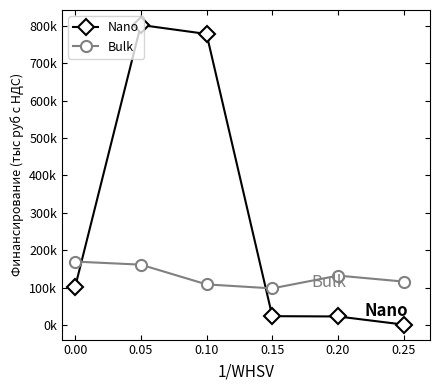

What are all the series names shown in the legend?

Nano, Bulk